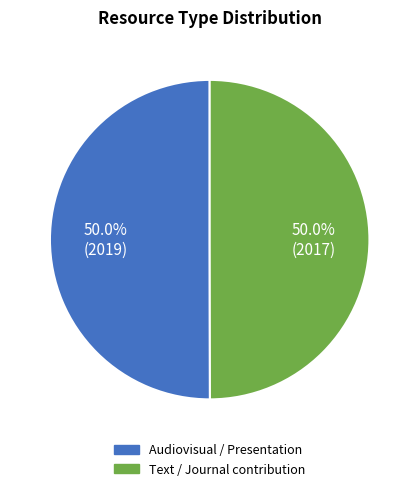

Approximately how many times larger is the value at Audiovisual / Presentation compared to Text / Journal contribution?

1.0